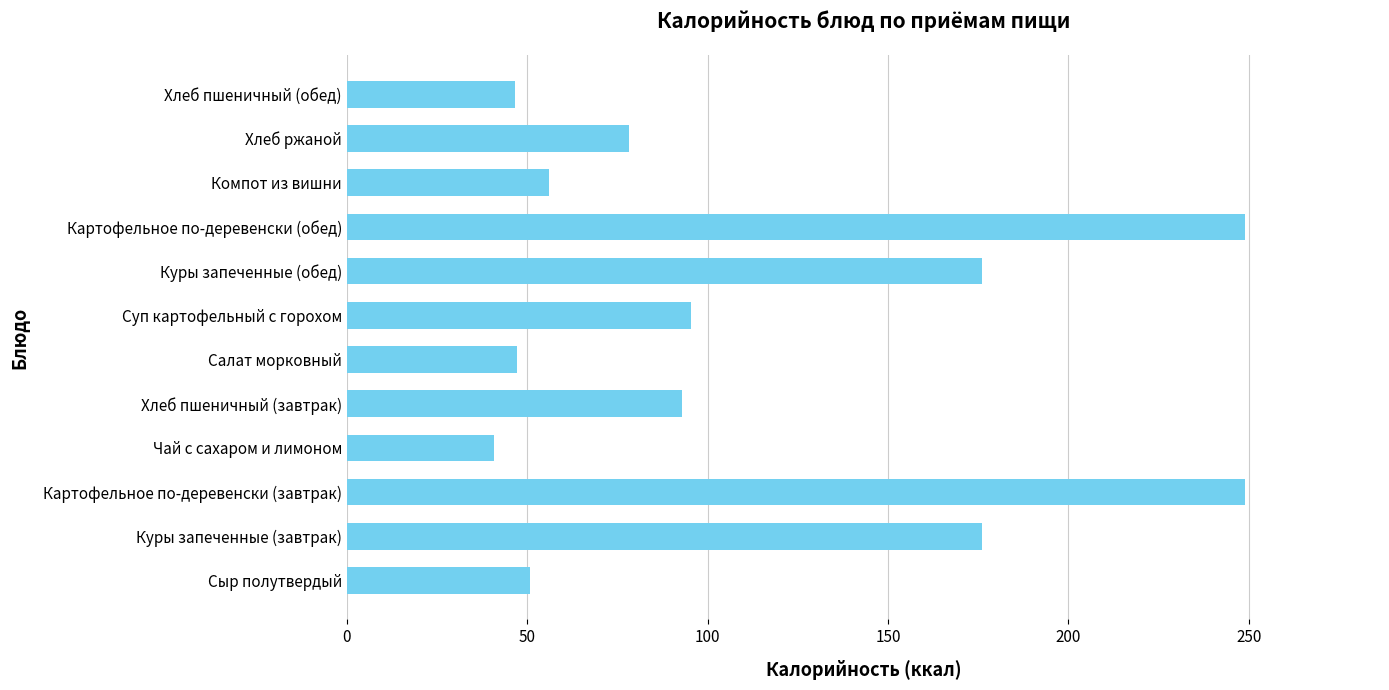

What is the difference between the second highest and minimum values?

208.1